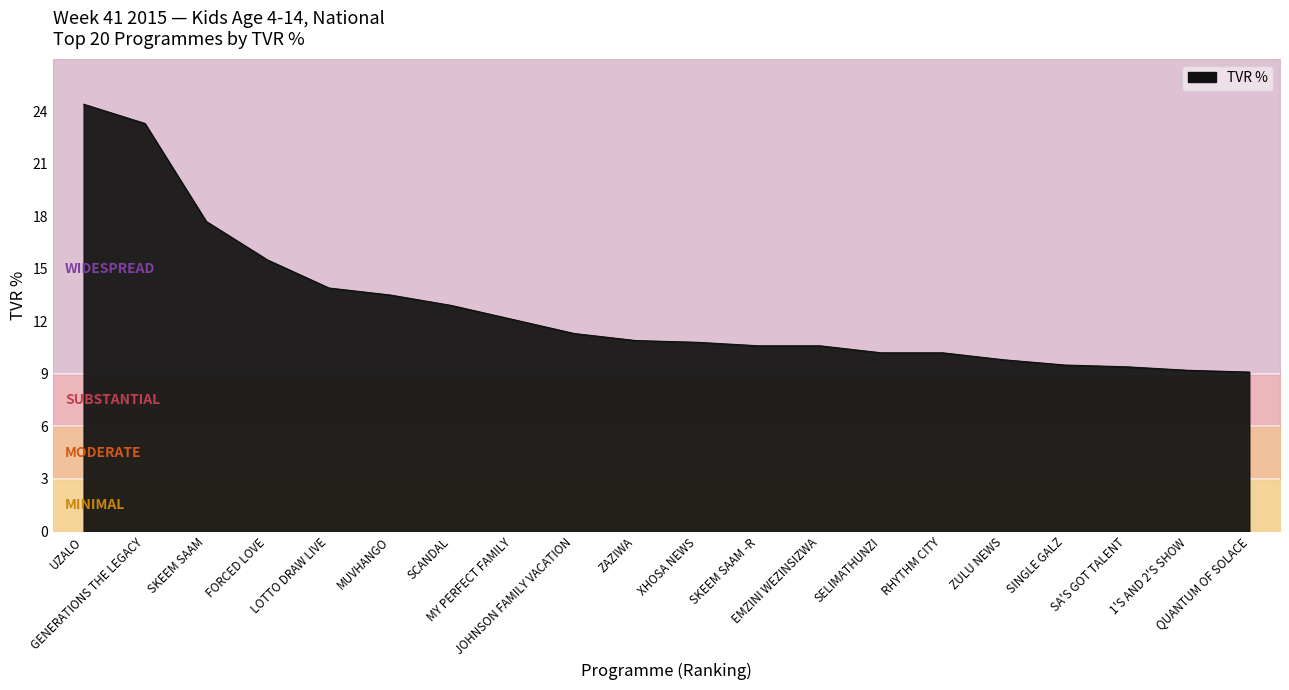

How many lines are shown in the chart?

1